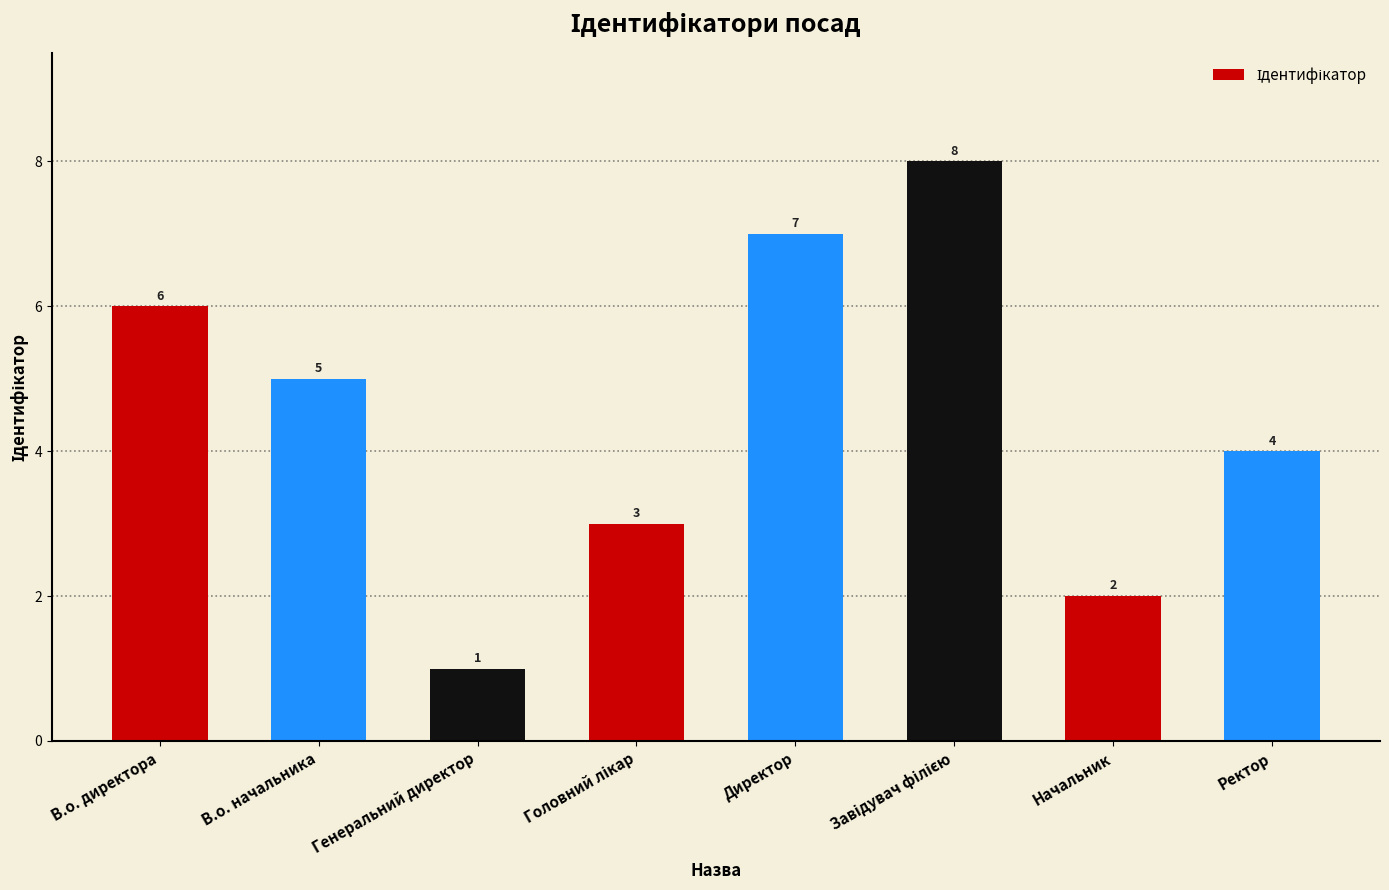

What is the label of the 2nd bar from the left?

В.о. начальника